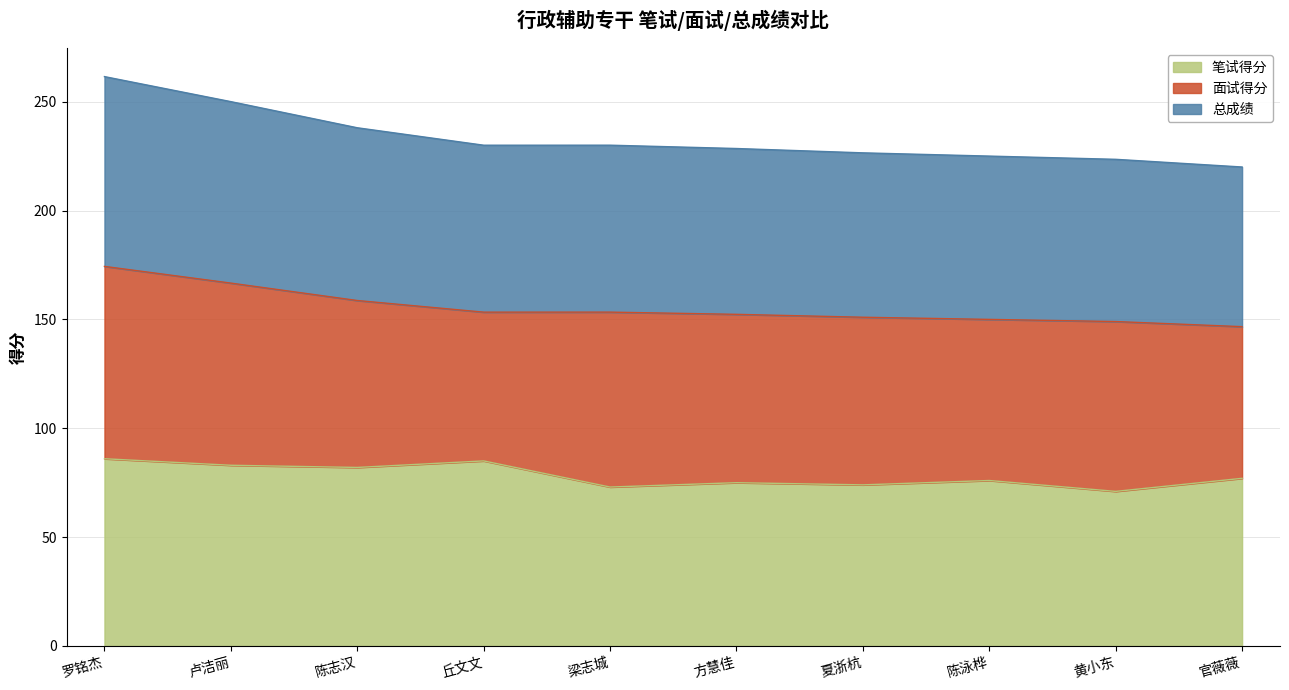

What is the approximate value of 笔试得分 at 陈泳桦?

76.0